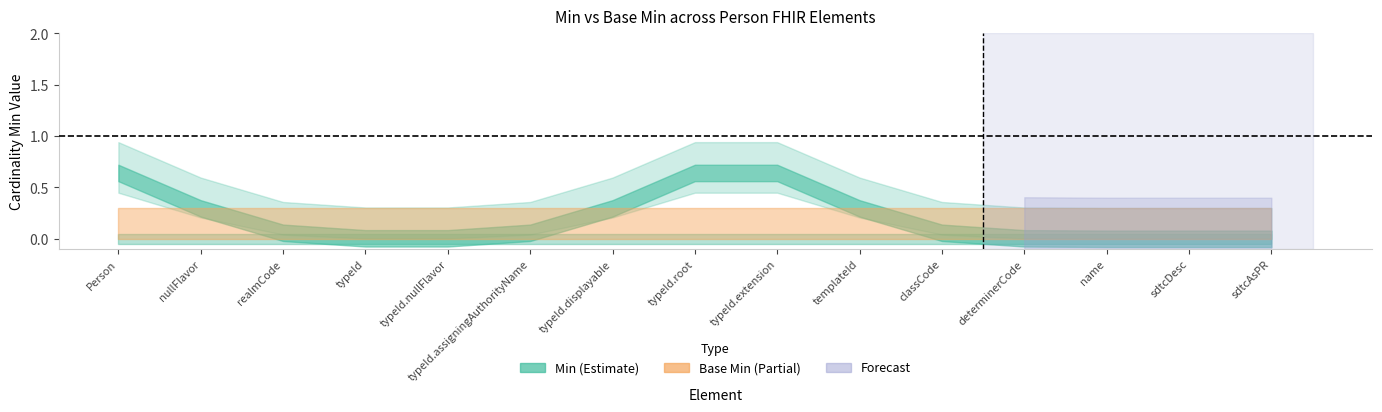

Reading right to left, transcribe all the data shown in this chart.

Min: 0	0	0	0	0	0	1	1	0	0	0	0	0	0	1
Base Min: 0	0	0	0	0	0	0	0	0	0	0	0	0	0	0